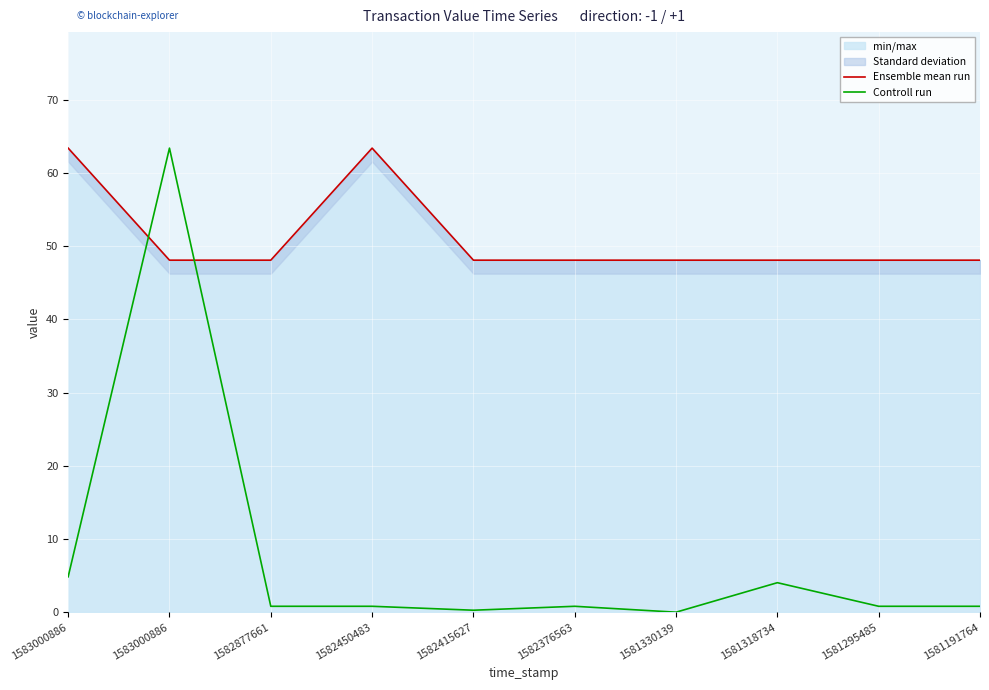

Is the value of Ensemble mean run at 1581295485 greater than the value of Controll run at 1582376563?

Yes